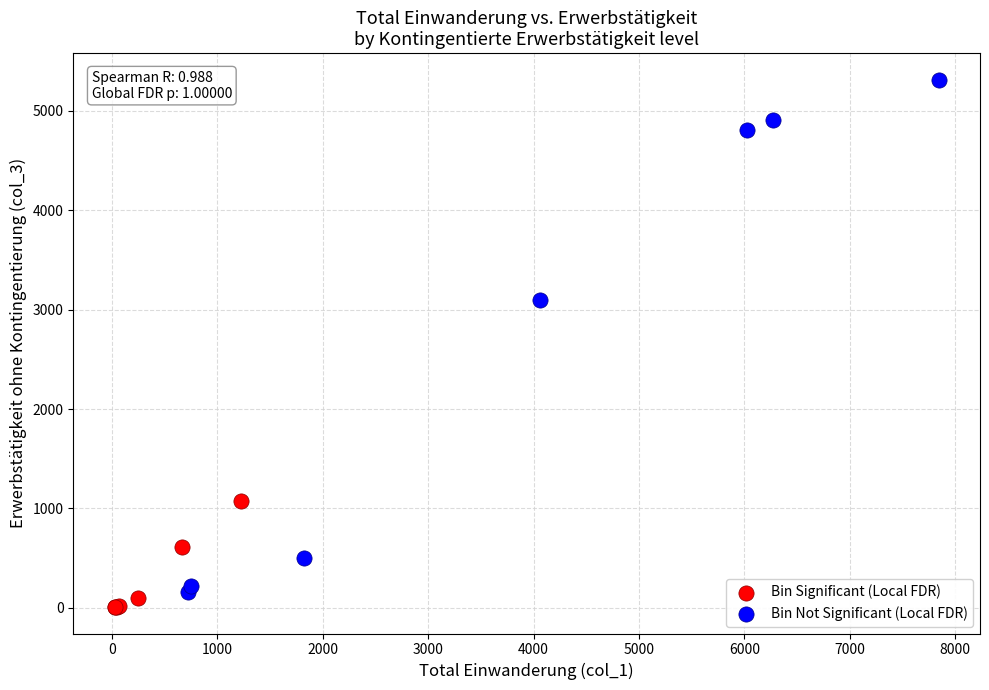

Which series reaches the maximum Y coordinate?

Bin Not Significant (Local FDR)